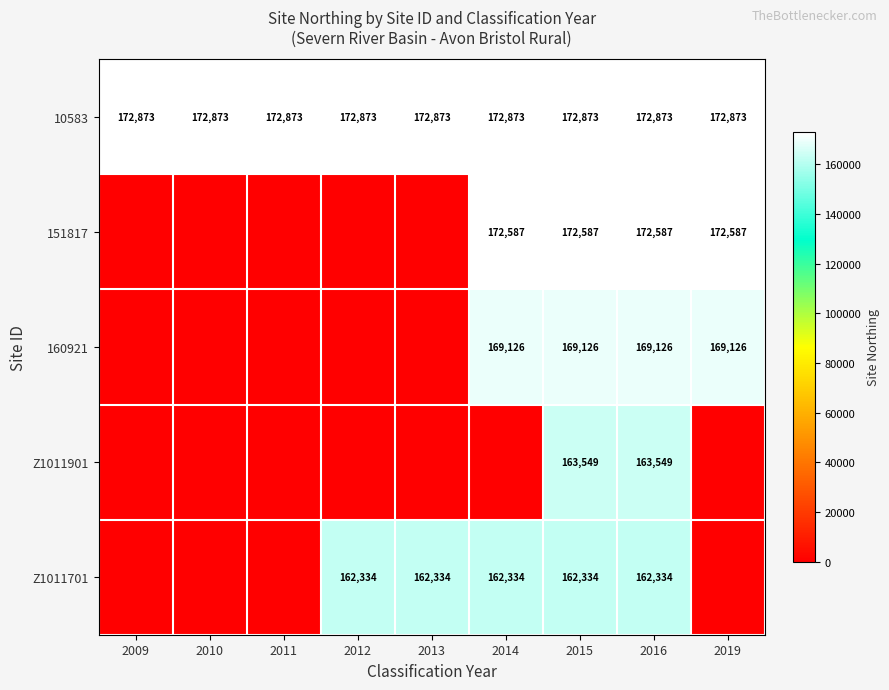

What is the sum of the 10583 values at 2019 and 2016?

345746